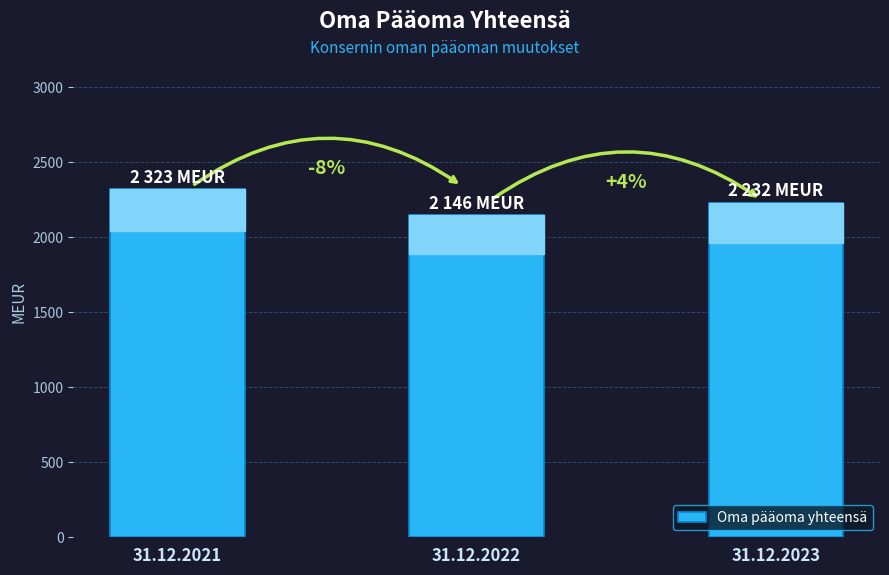

Reading left to right, extract all data points from this chart.

2323	2146	2232